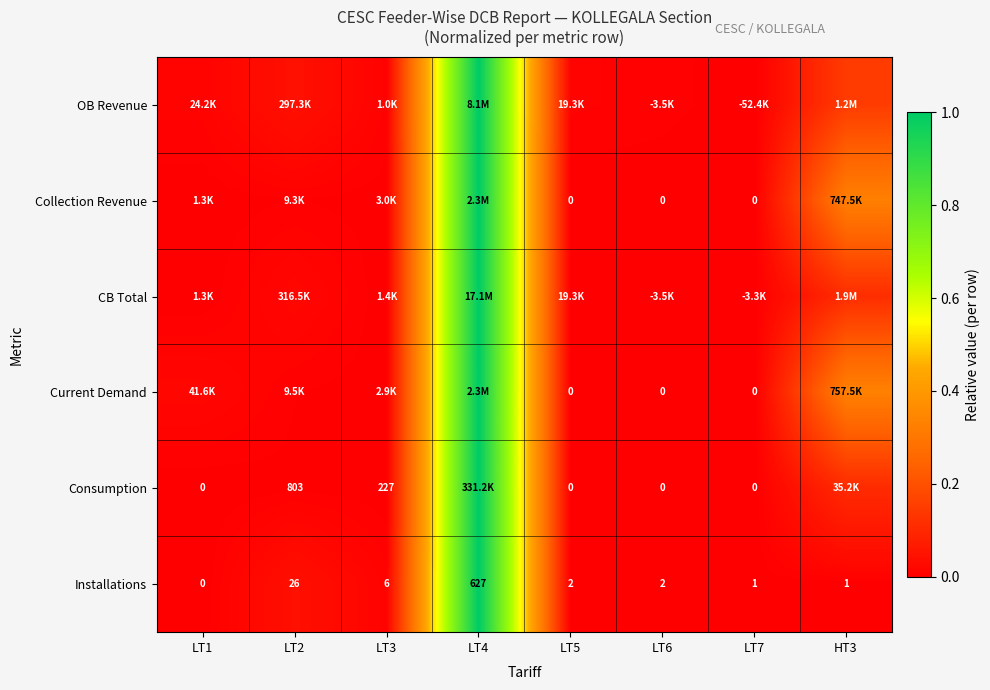

Rank the categories by Collection Revenue value from lowest to highest.

LT5, LT6, LT7, LT1, LT3, LT2, HT3, LT4